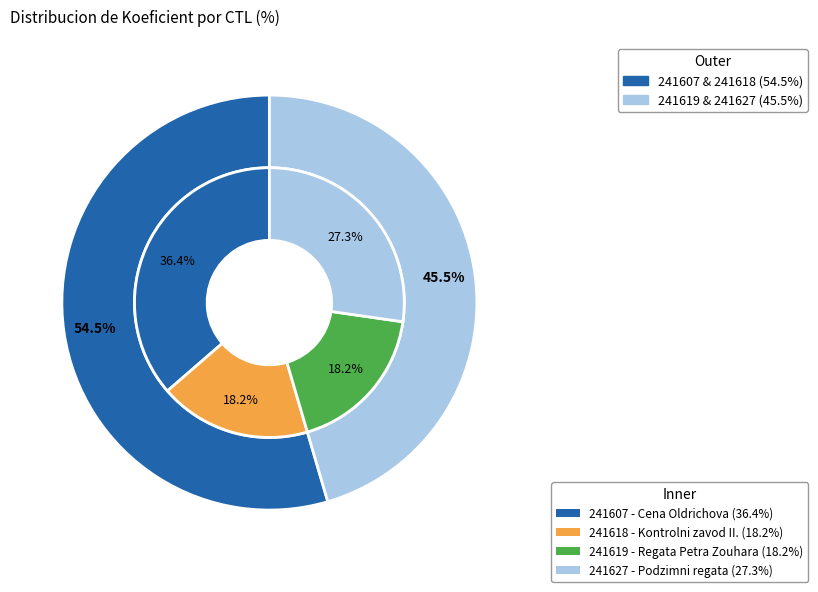

What percentage do 241607 and 241619 together represent?

54.5%